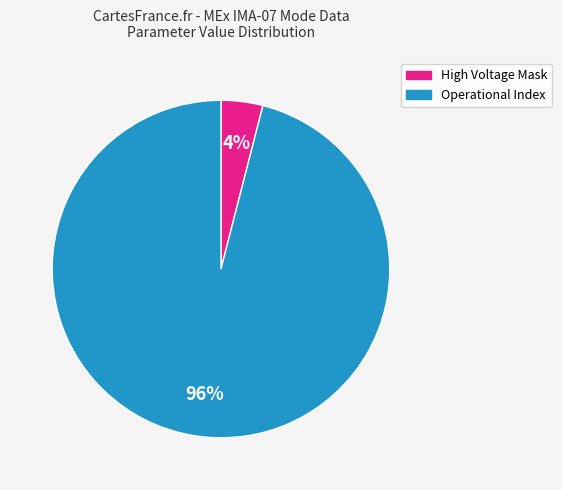

To the nearest percent, what is the difference between the largest and smallest slice percentages?

92%